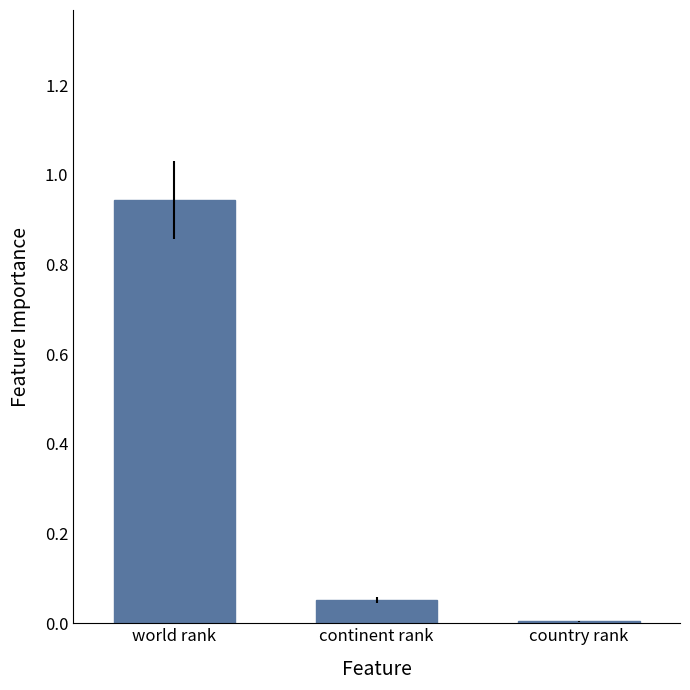

What is the change in value from world rank to country rank?

-0.9